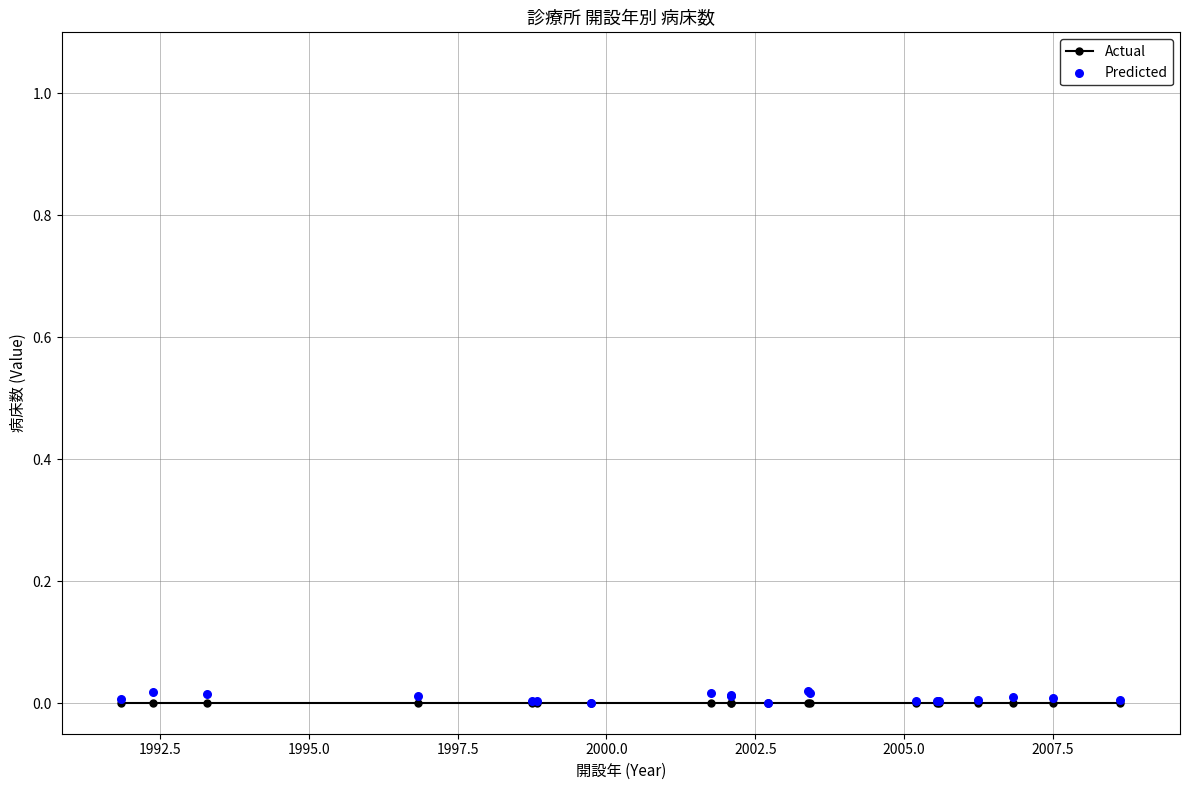

Is the value of Predicted at 10 greater than the value of Actual at 14?

Yes